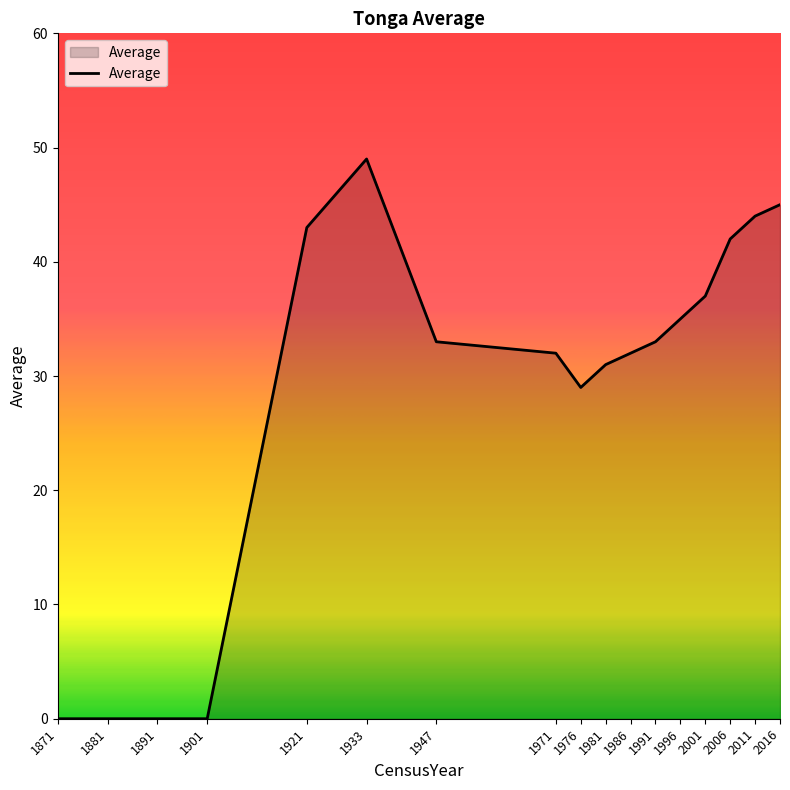

The chart shows a value of 49 at 1981. True or false?

False